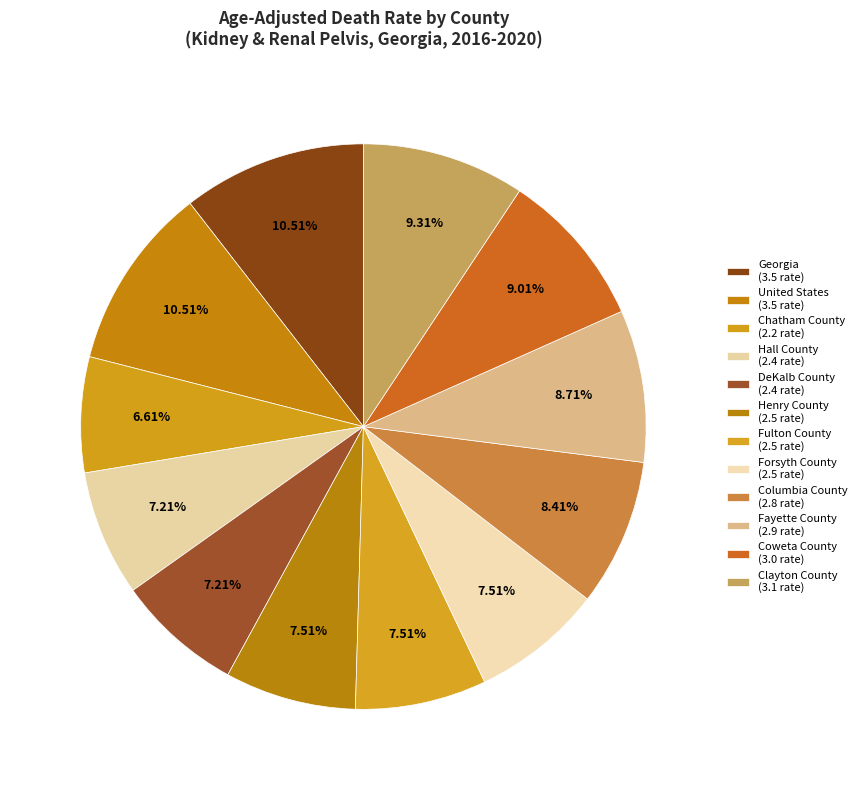

How many segments does this pie chart have?

12